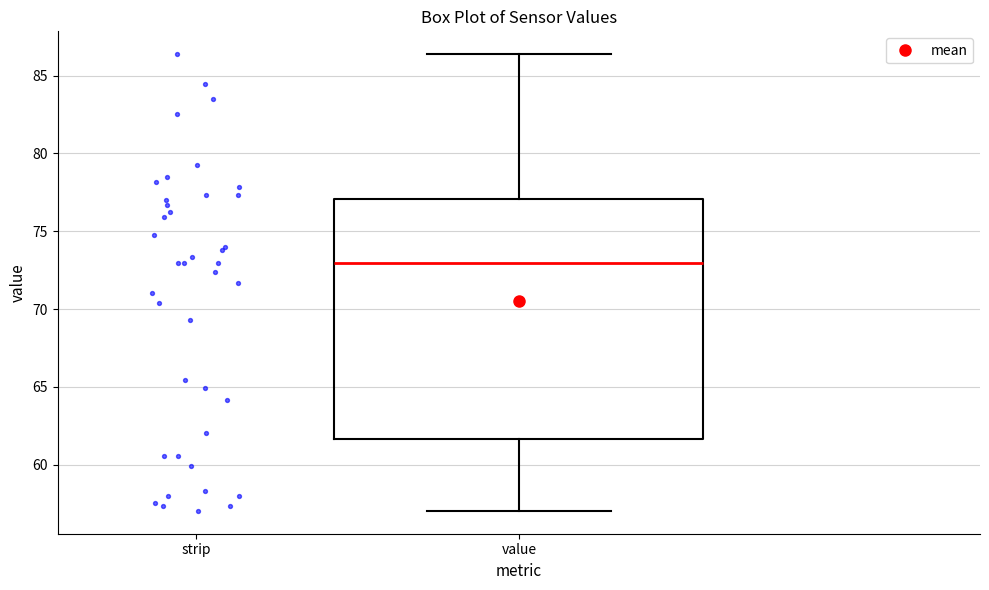

Transcribe this box plot: give where the median line is, the range the box spans, and where the two whiskers end, as read against the y-axis. The values are not printed on the chart, so give them approximately, as read against the axis.

median 73.0, box 61.5 to 77.0, whiskers 57.0 to 86.5